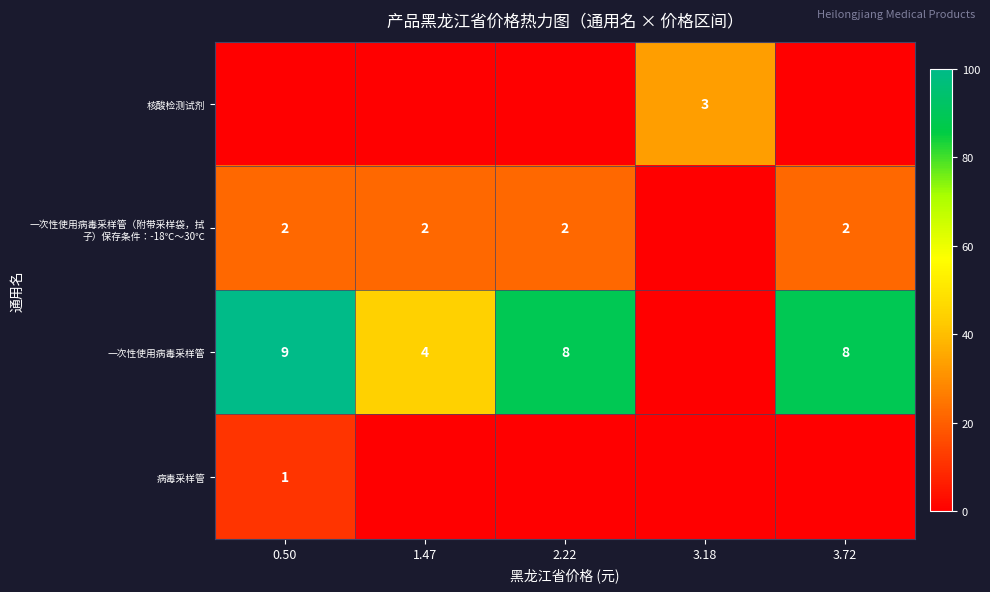

The 病毒采样管 series shows 2 at 0.50. True or false?

False